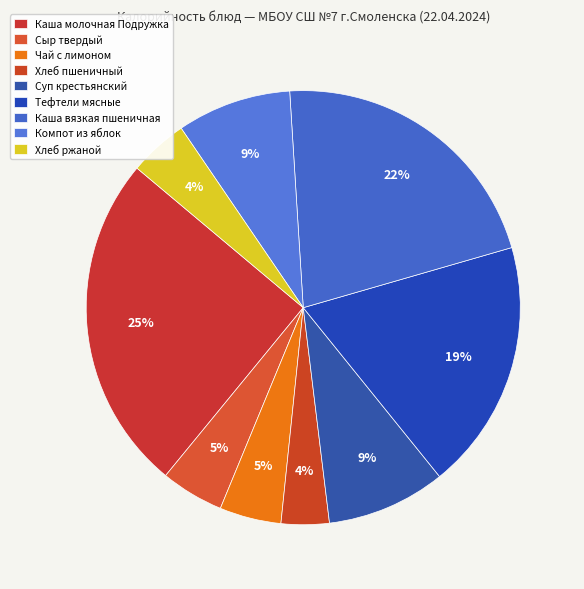

To the nearest percent, what percentage of the pie is Тефтели мясные?

19%